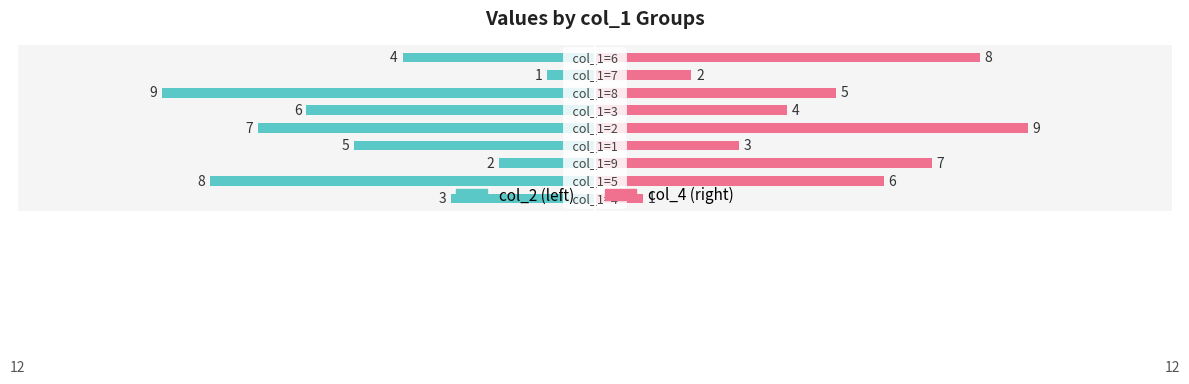

Reading left to right, list all the values displayed in this chart.

col_2: -3	-8	-2	-5	-7	-6	-9	-1	-4
col_4: 1	6	7	3	9	4	5	2	8